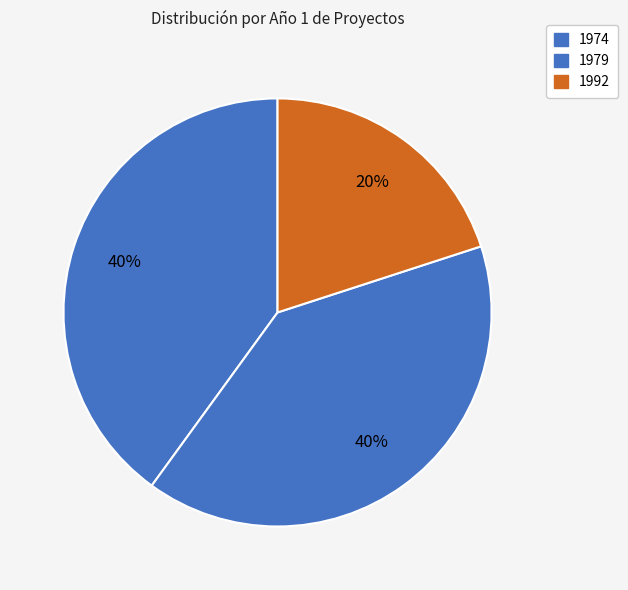

Does any single category account for the majority?

No